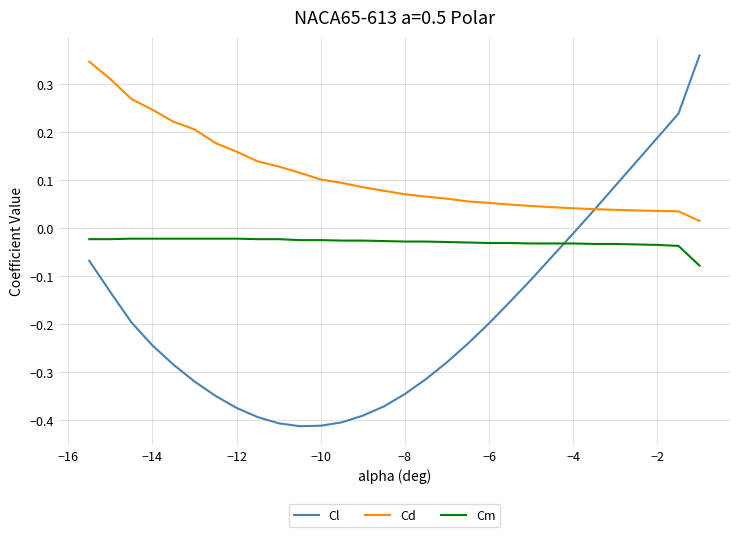

True or false: Cm and Cd intersect in this chart.

False